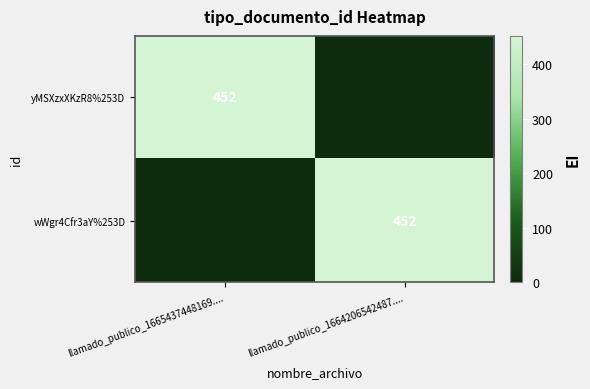

Is it true that wWgr4Cfr3aY%253D equals 452 at llamado_publico_1664206542487....?

True